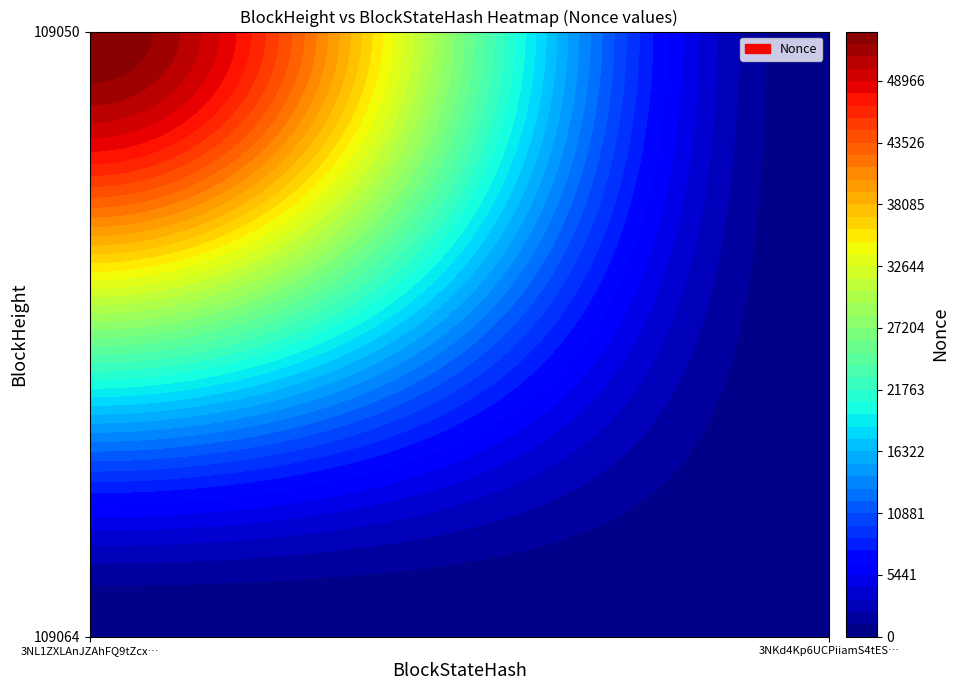

Reading right to left, extract all data points from this chart.

109064: 53319	0
109050: 53319	0